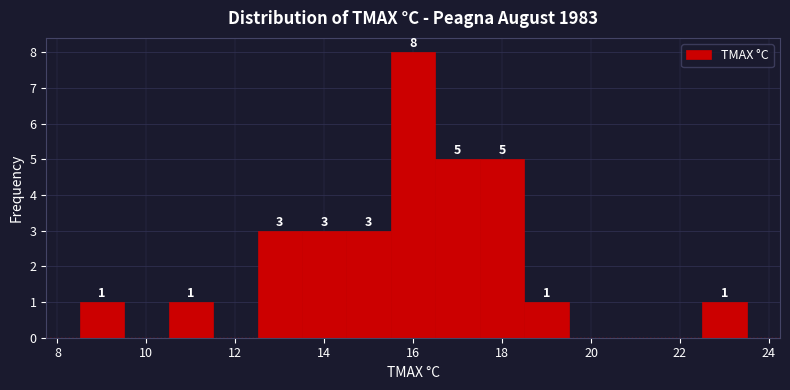

Which range on the x-axis has the tallest bar?

15.5 to 16.5